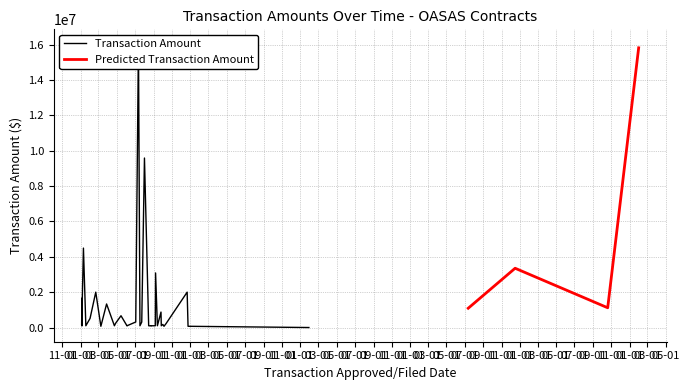

Rank the categories by value from highest to lowest.

30, 31, 25, 0, 27, 10, 23, 24, 6, 11, 28, 26, 21, 34, 1, 18, 19, 22, 14, 29, 35, 36, 13, 3, 4, 5, 12, 15, 16, 17, 20, 33, 38, 2, 32, 7, 8, 9, 37